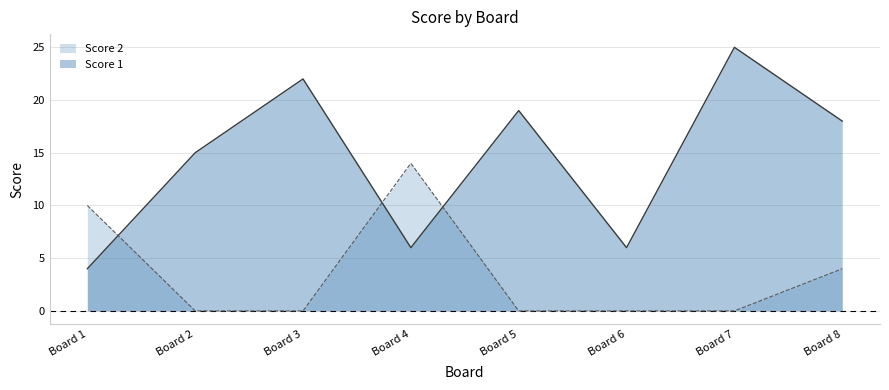

At which category does Score 2 reach its first local peak?

Board 4